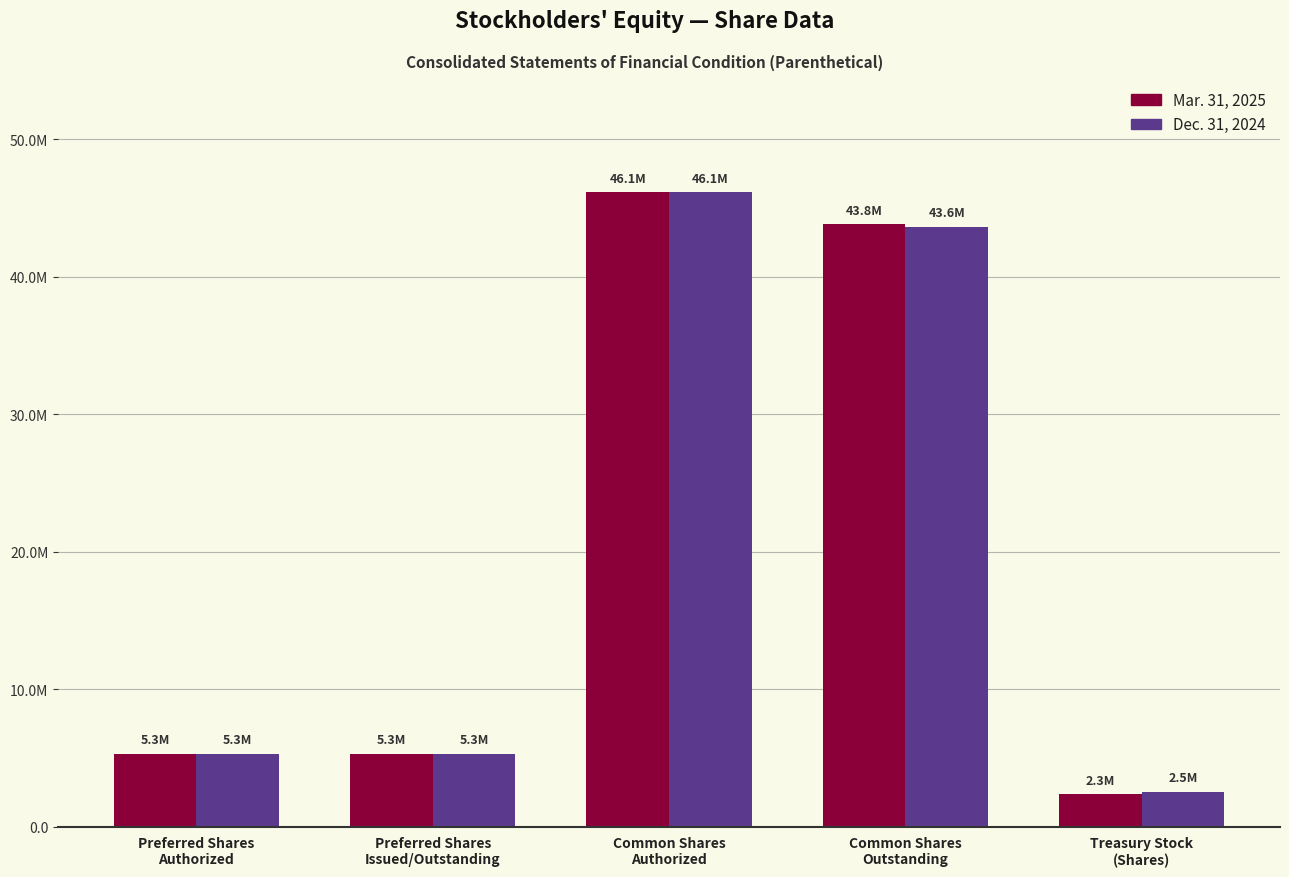

Does the chart contain any negative values?

No